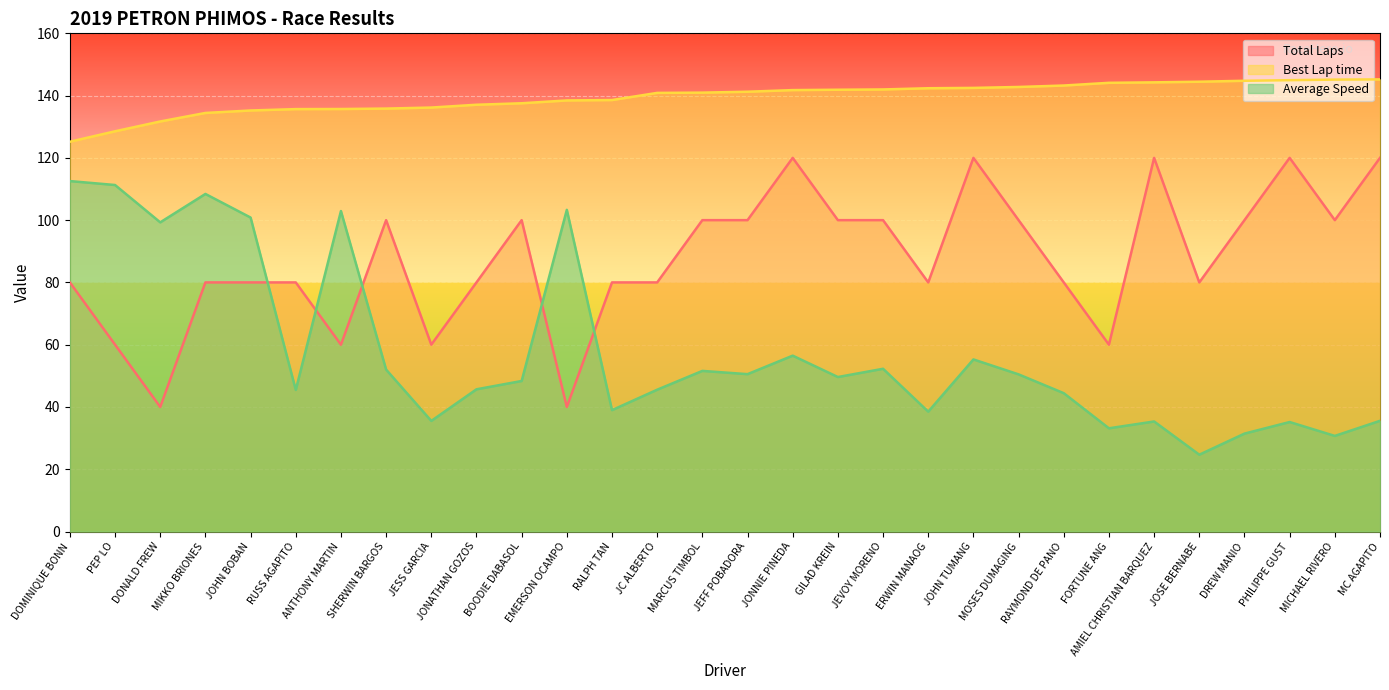

Which series has the largest range (max minus min)?

Average Speed